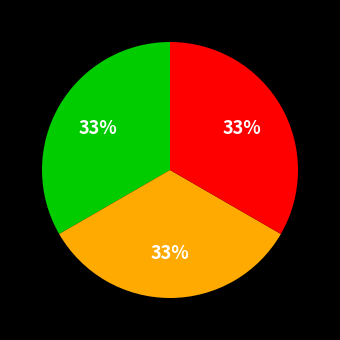

Is there any slice that represents more than half of the pie?

No